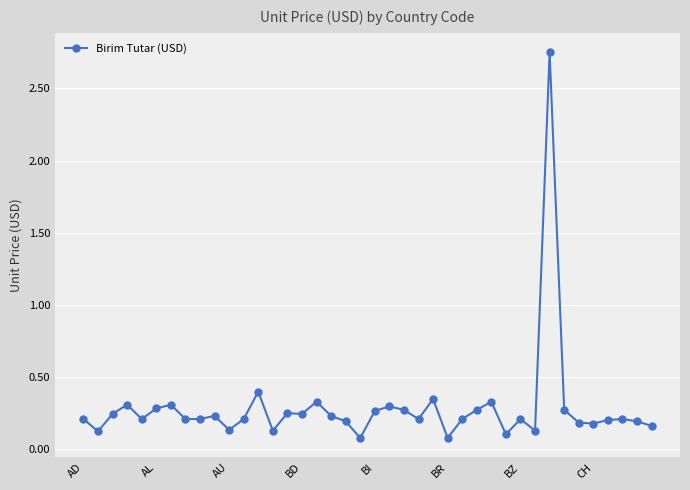

What is the difference between the maximum and minimum values?

2.7